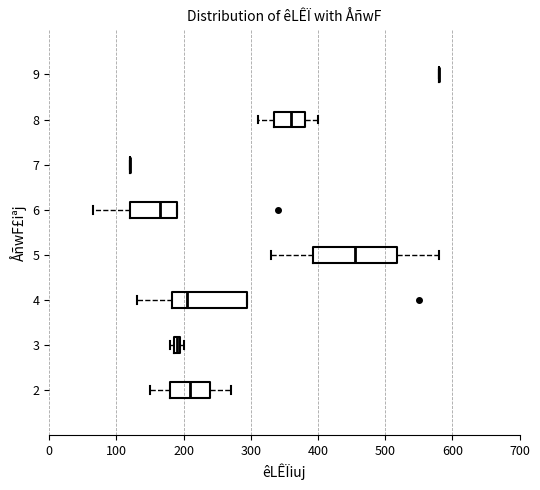

Which box is the widest, from its left edge to its right edge?

5